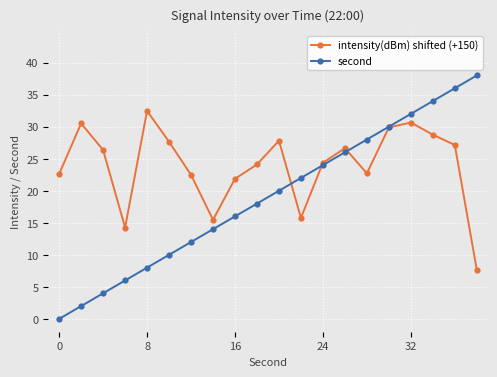

Which series has the largest total across all categories?

intensity(dBm) shifted (+150)